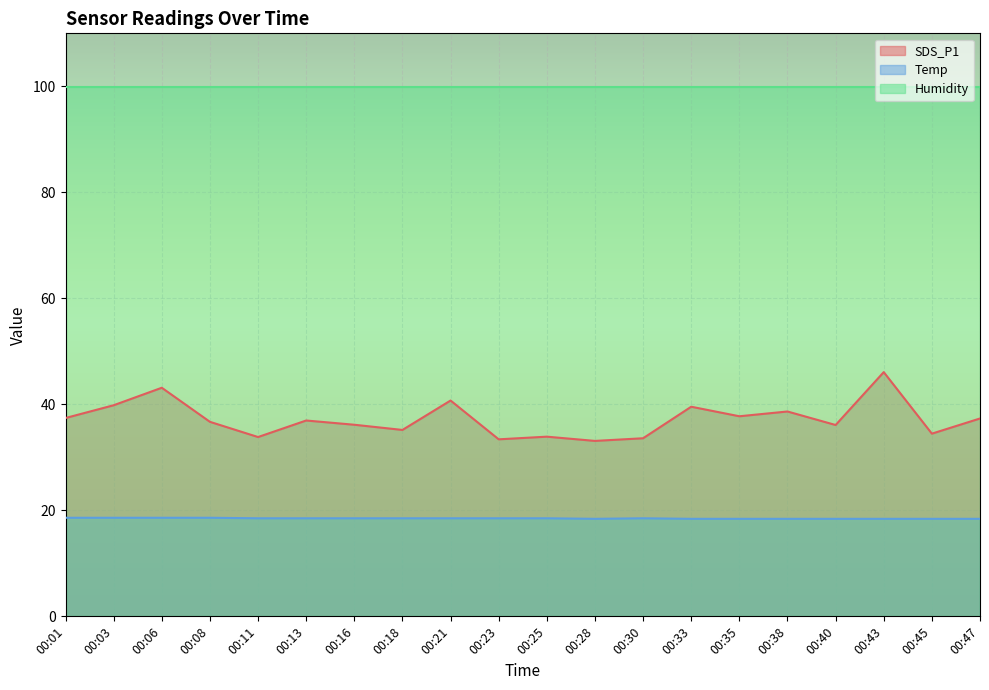

At which category is the sum across all series the highest?

00:43